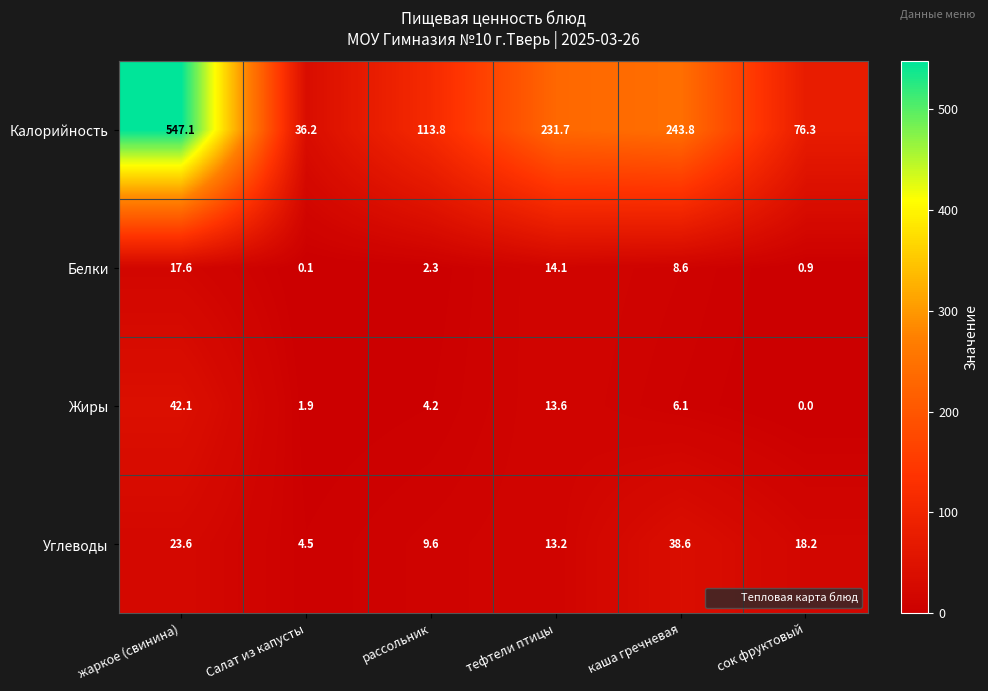

Reading right to left, extract all data points from this chart.

Калорийность: сок фруктовый=76.3	каша гречневая=243.8	тефтели птицы=231.7	рассольник=113.8	Салат из капусты=36.2	жаркое (свинина)=547.1
Белки: сок фруктовый=0.9	каша гречневая=8.6	тефтели птицы=14.1	рассольник=2.3	Салат из капусты=0.1	жаркое (свинина)=17.6
Жиры: сок фруктовый=0.0	каша гречневая=6.1	тефтели птицы=13.6	рассольник=4.2	Салат из капусты=1.9	жаркое (свинина)=42.1
Углеводы: сок фруктовый=18.2	каша гречневая=38.6	тефтели птицы=13.2	рассольник=9.6	Салат из капусты=4.5	жаркое (свинина)=23.6